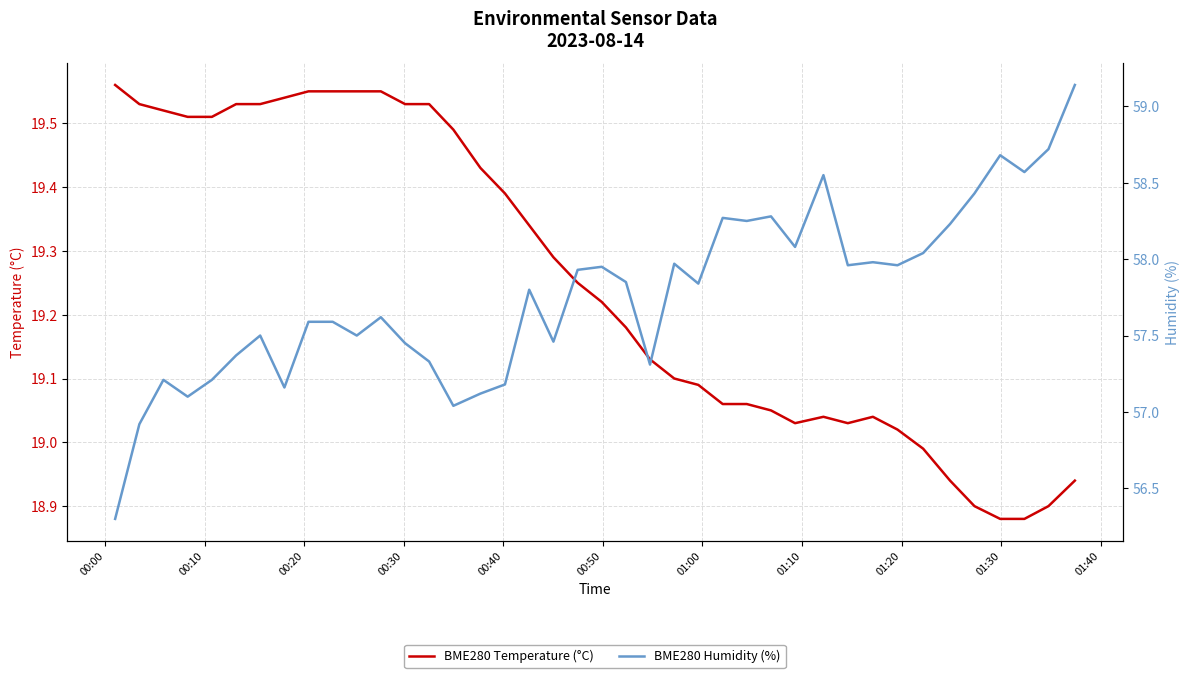

List the series in order of their overall mean, lowest first.

BME280 Temperature (°C), BME280 Humidity (%)